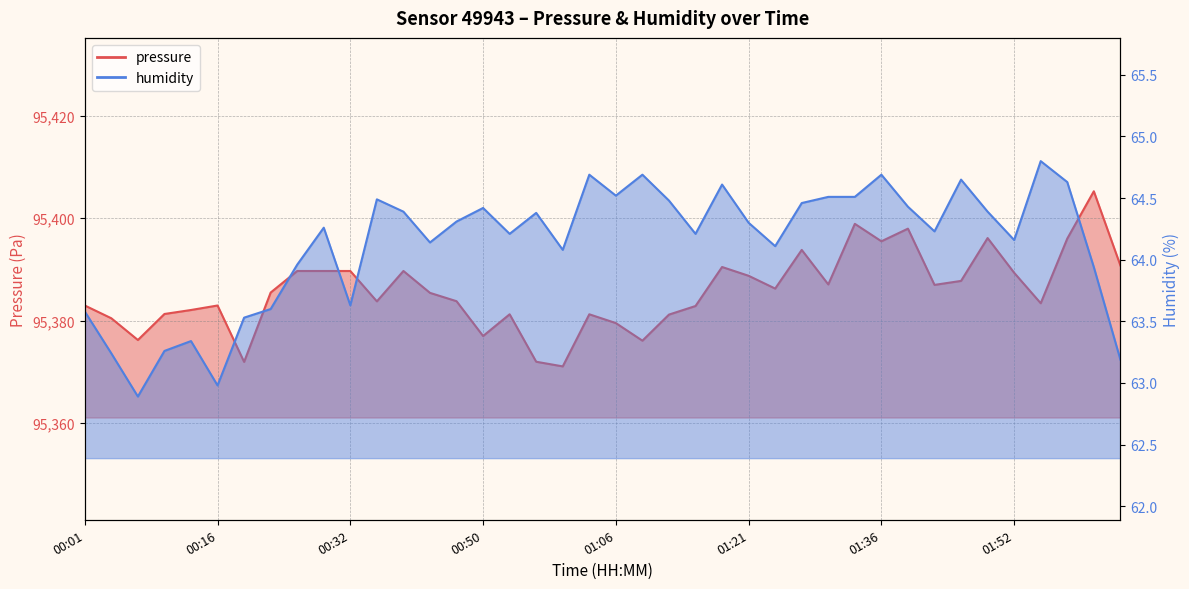

List the series in order of their overall mean, lowest first.

humidity, pressure